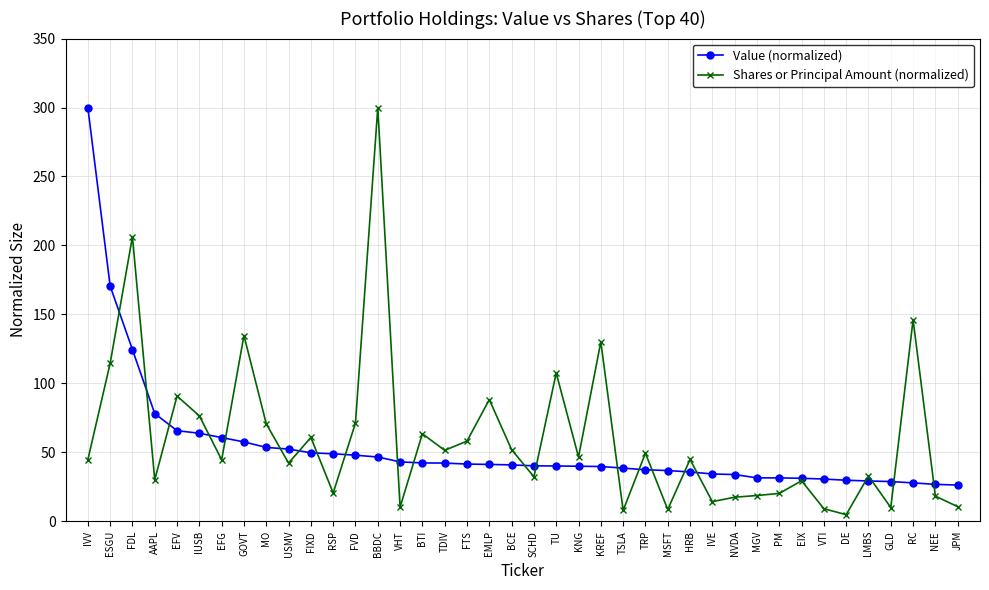

Is the value of Value (normalized) at SCHD greater than the value of Shares or Principal Amount (normalized) at SCHD?

Yes